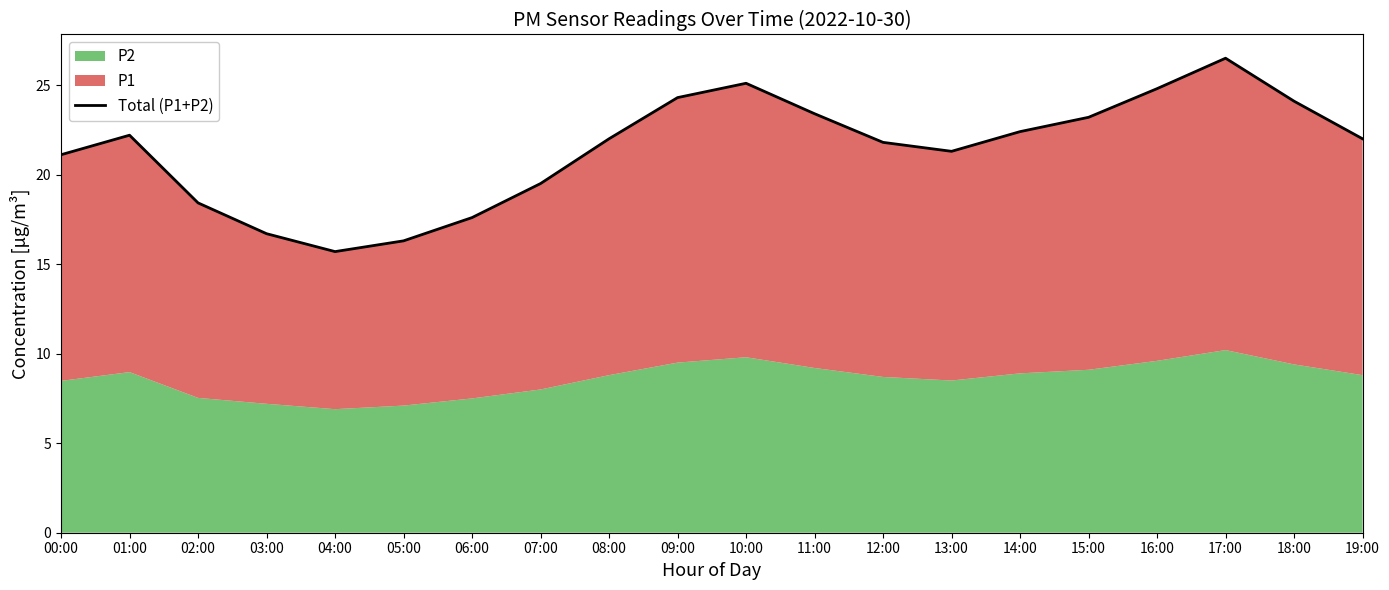

Where is the first local maximum?

01:00